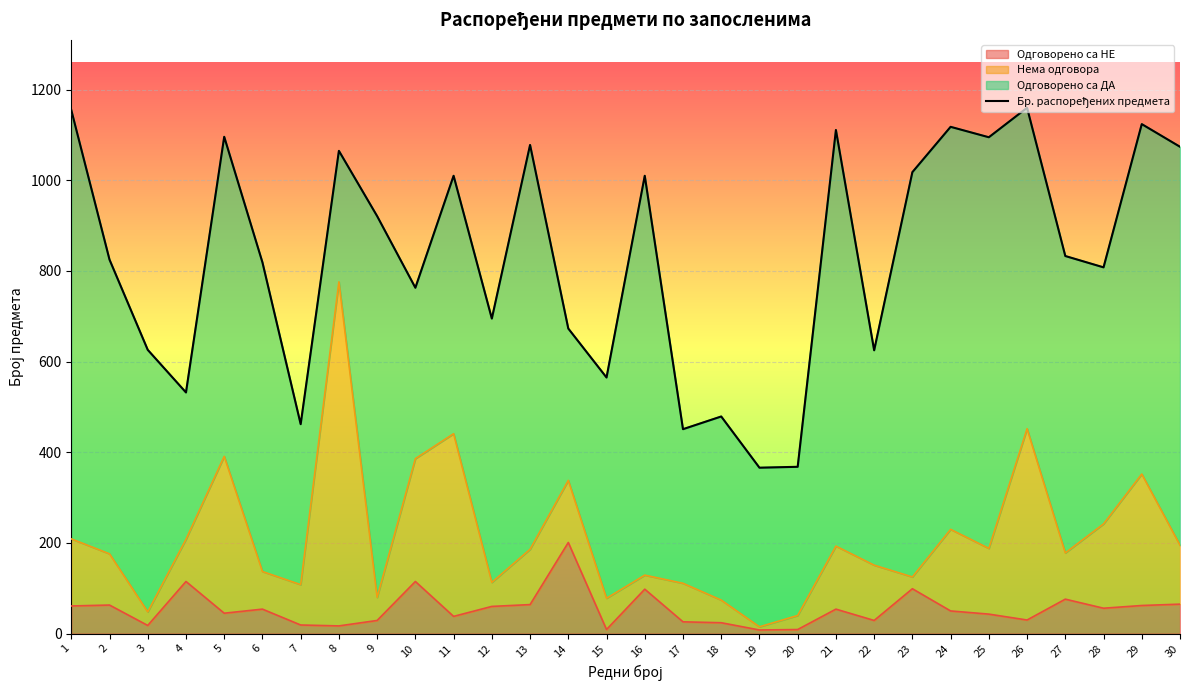

List the labels in order of value, largest first.

26, 1, 29, 24, 21, 5, 25, 13, 30, 8, 23, 11, 16, 9, 27, 2, 6, 28, 10, 12, 14, 3, 22, 15, 4, 18, 7, 17, 20, 19